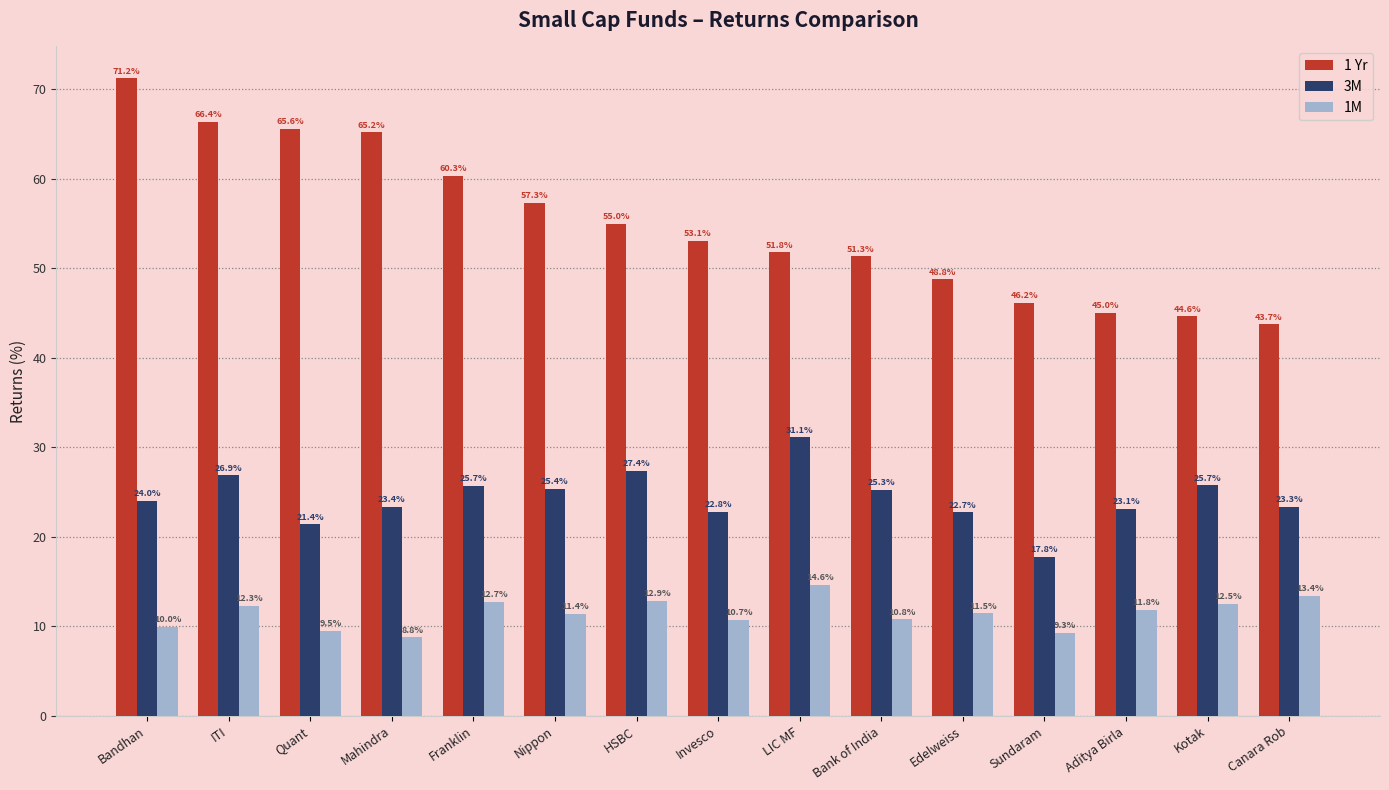

What is the average value of the 1 Yr series?

55.0